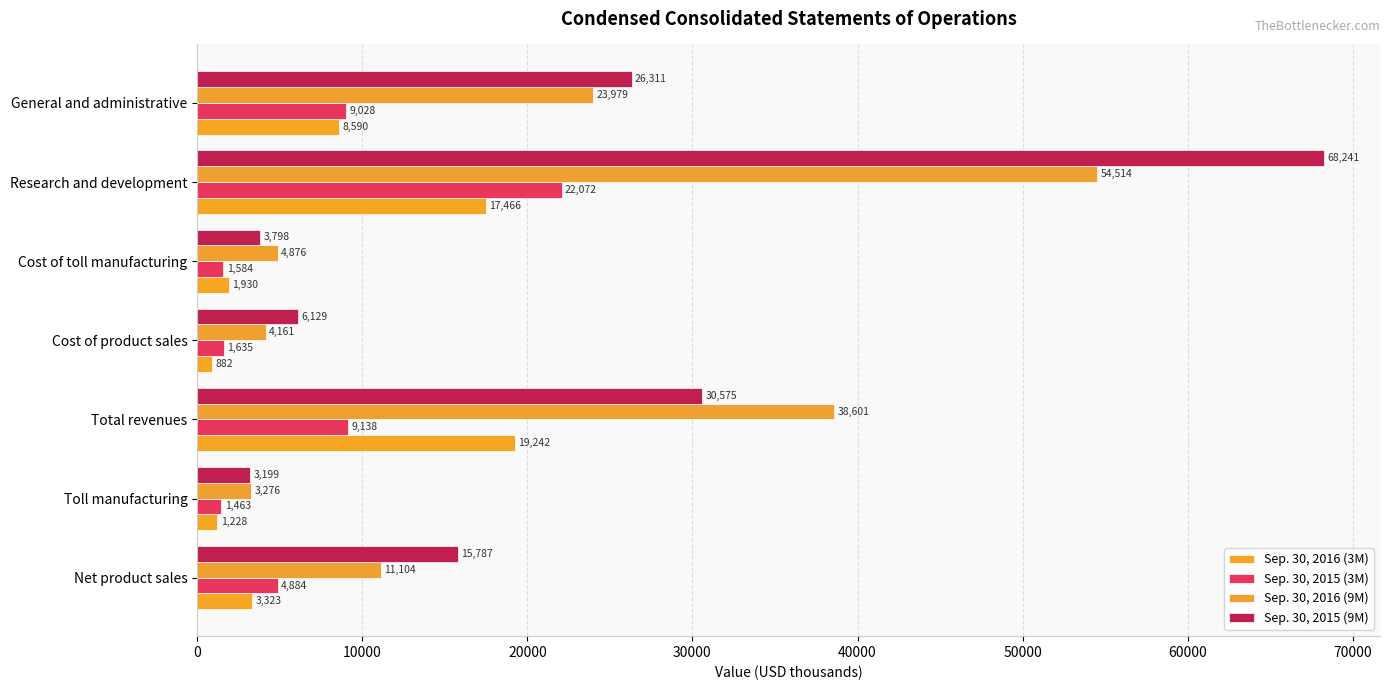

At which label does Sep. 30, 2016 (3M) reach its minimum?

Cost of product sales